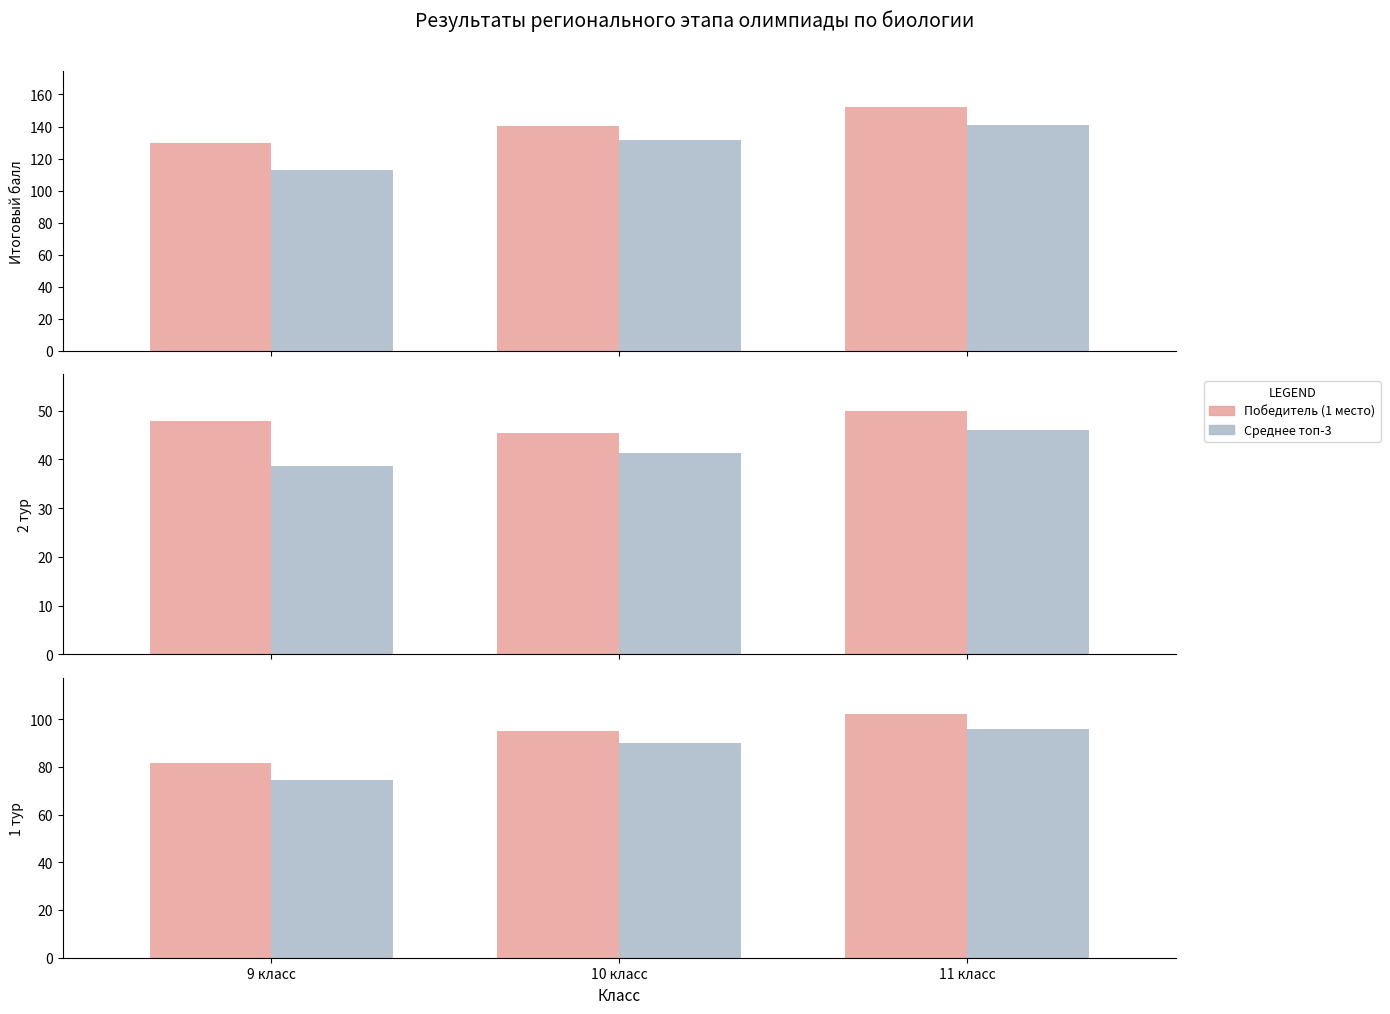

Which category has the highest value in the Победитель (1 место) series?

11 класс